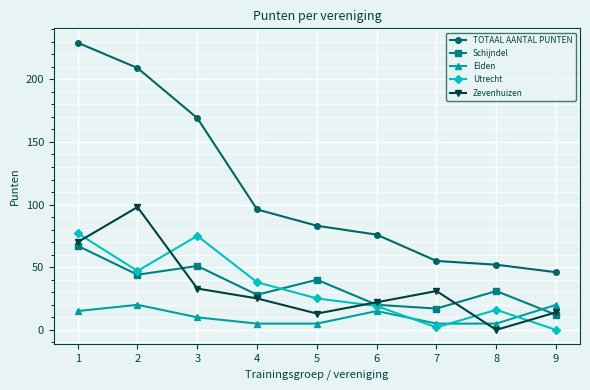

What is the value of the TOTAAL AANTAL PUNTEN point at the 4th from the left?

96.1